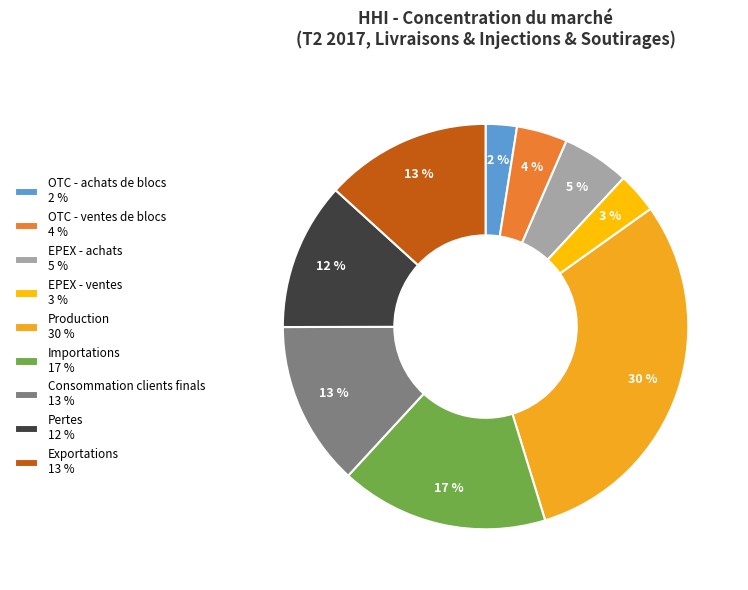

What portion of the pie excludes Consommation clients finals?

86.9%